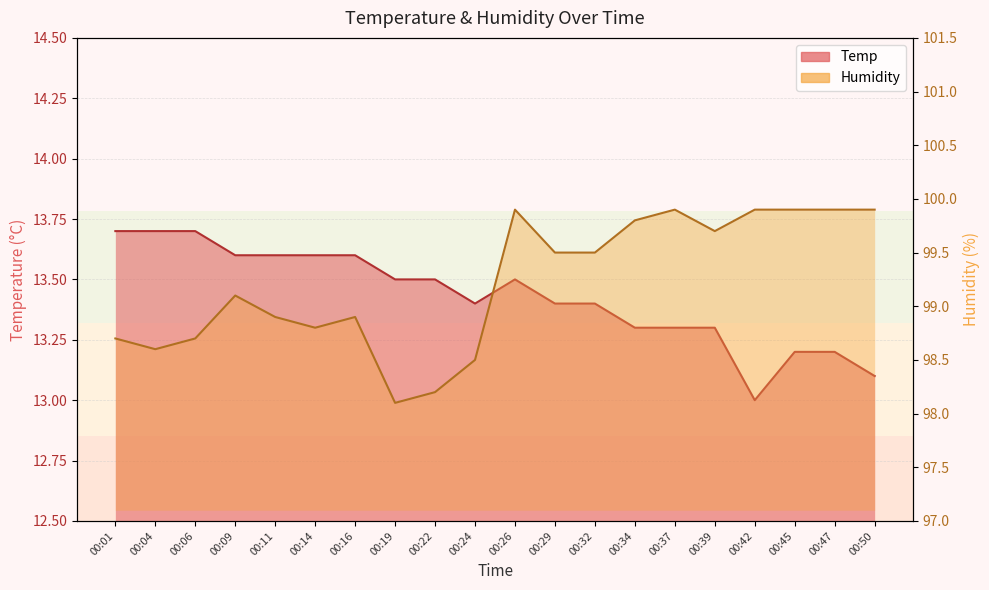

At which label is Humidity closest to 99?

00:09